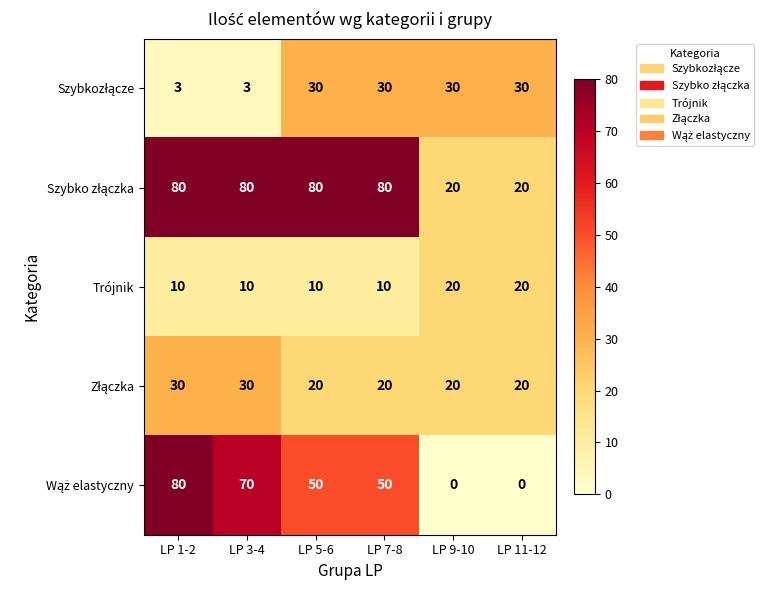

Count the number of data series in this chart.

5